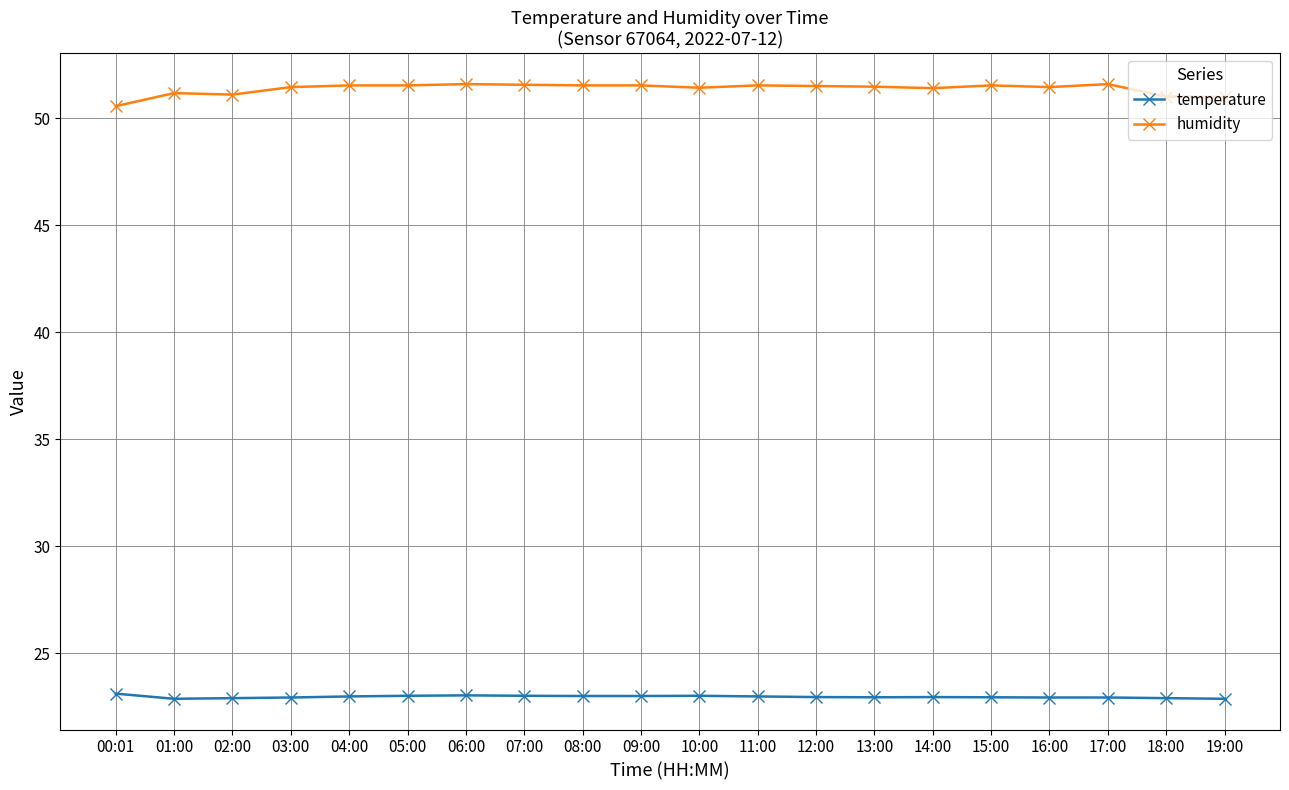

What is the total value across all series at 12:00?

74.5